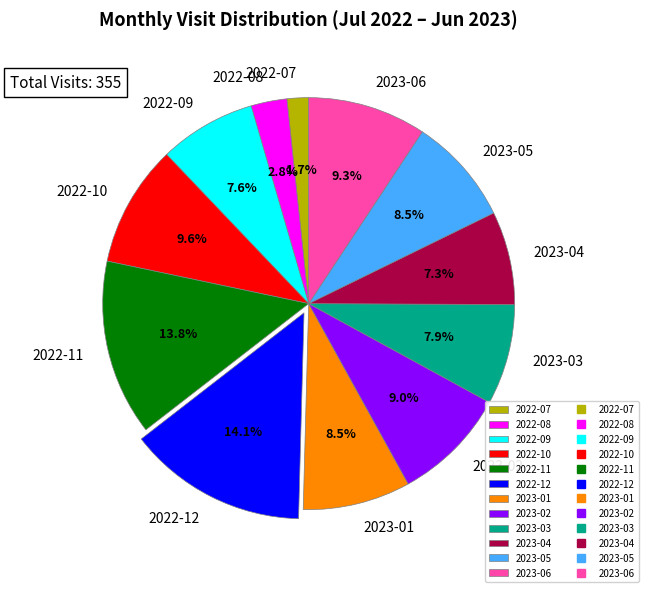

How much of the chart is everything except 2023-06?

90.7%